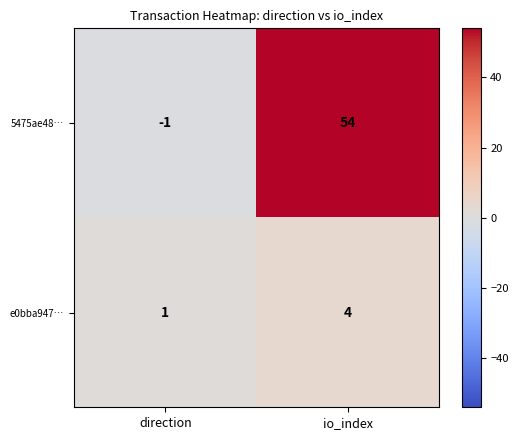

What is the spread (max minus min) of values at io_index?

50